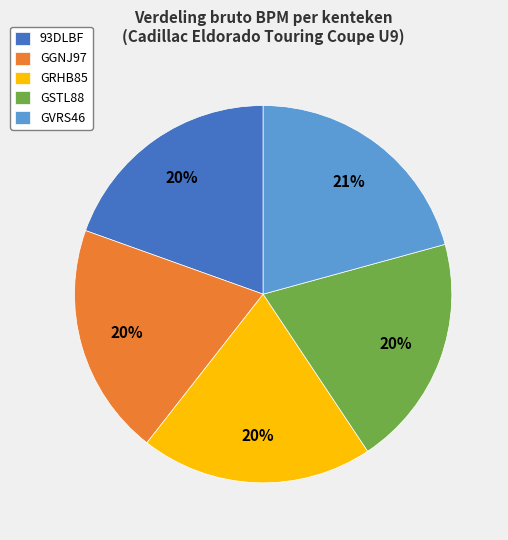

Which category has the biggest portion of the pie?

GVRS46